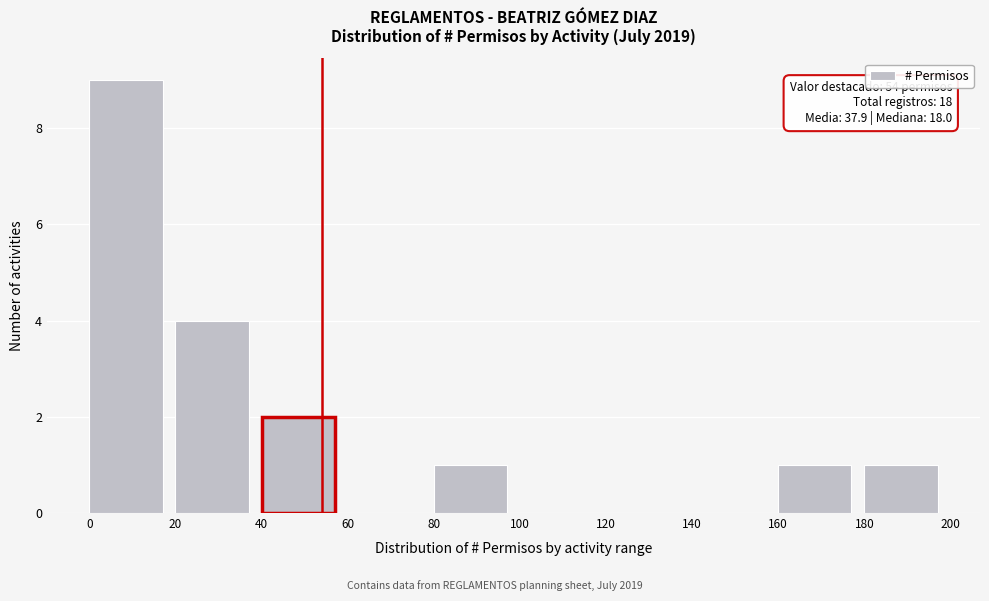

Which range on the x-axis has the tallest bar?

0 to 20